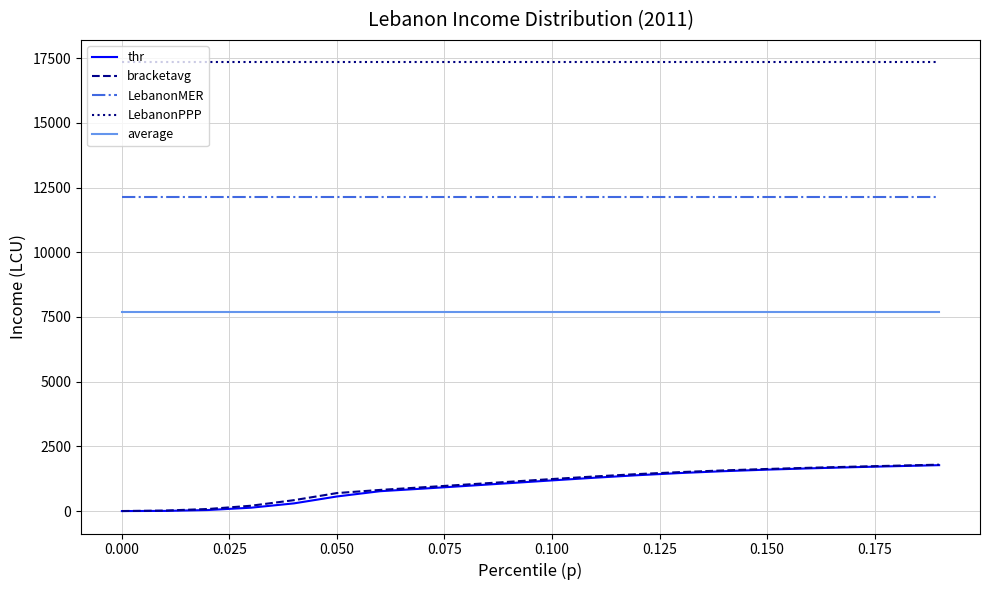

Which series has the largest total across all categories?

LebanonPPP